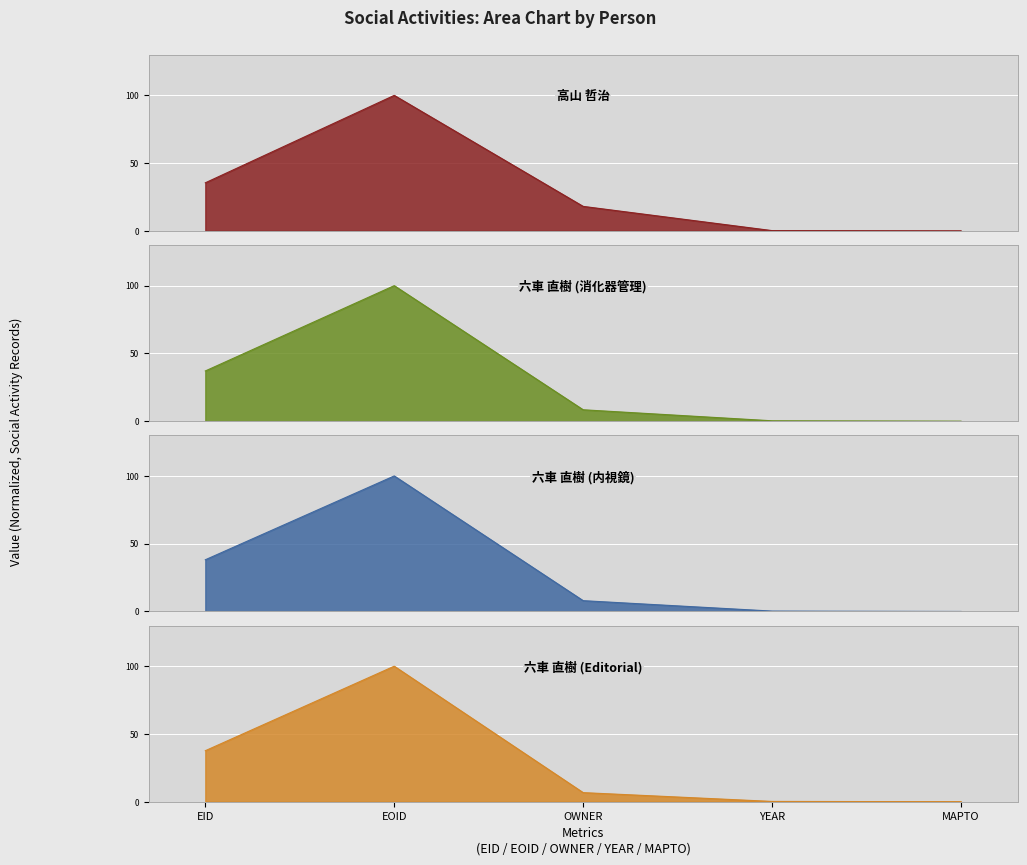

Which category has the lowest value in the 六車 直樹 (Editorial) series?

MAPTO